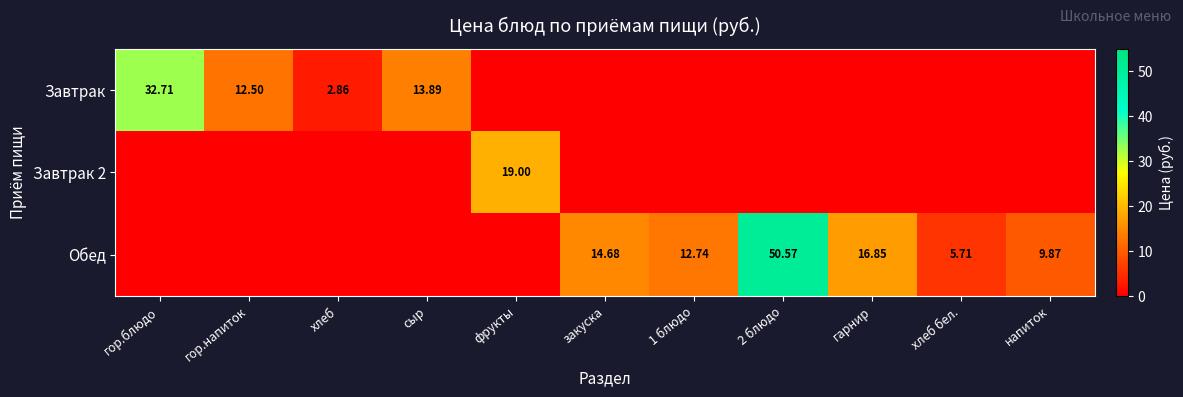

How many distinct data groups are displayed?

3